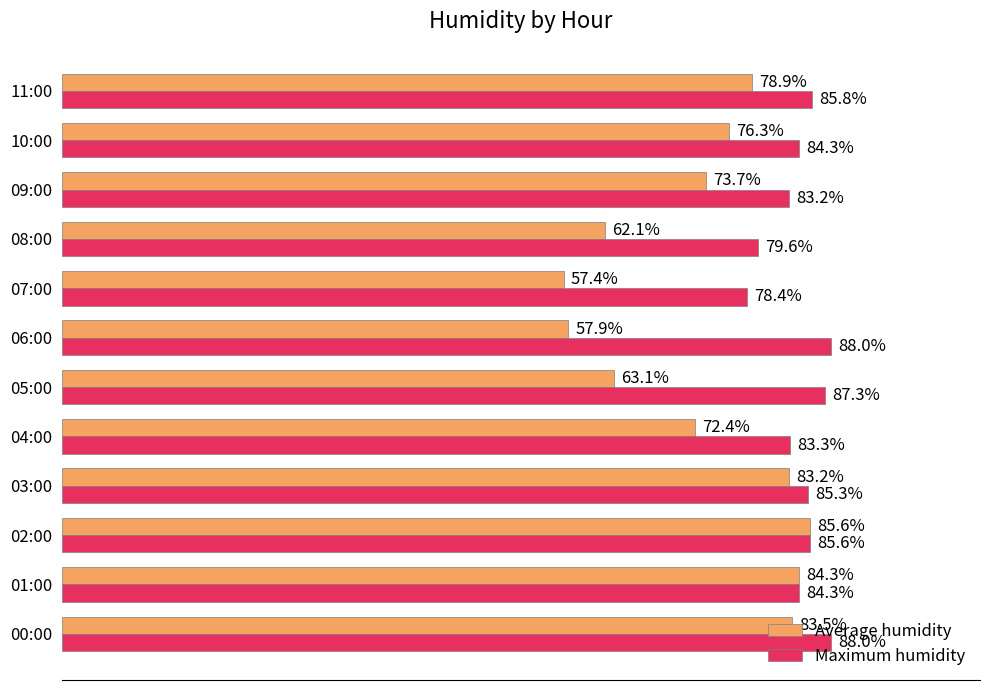

Which series has the widest spread of values?

Average humidity